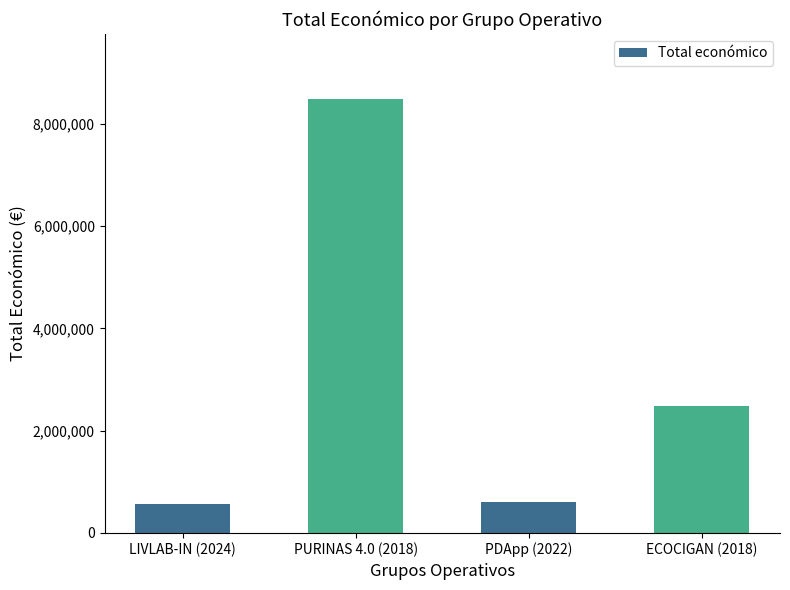

The value at LIVLAB-IN (2024) is 569416. True or false?

True